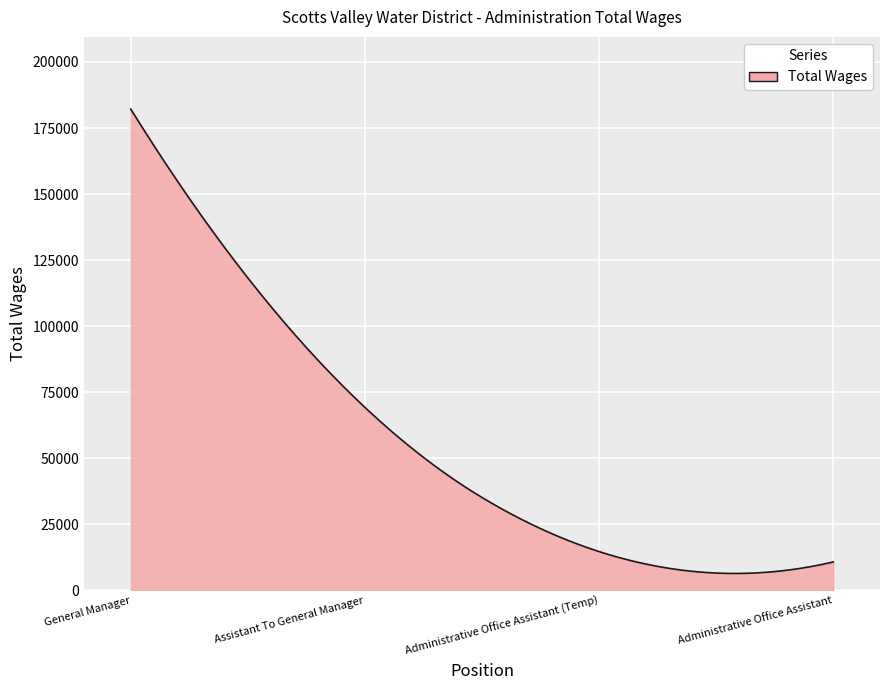

What is the difference between the maximum and minimum values?

175768.2